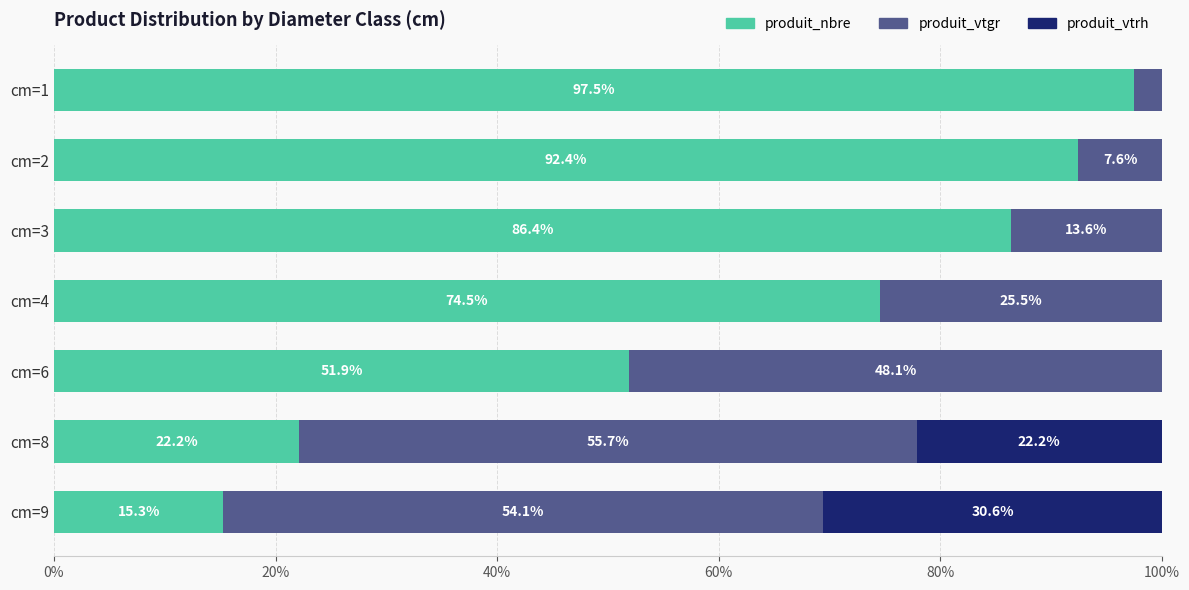

Count the number of data series in this chart.

3